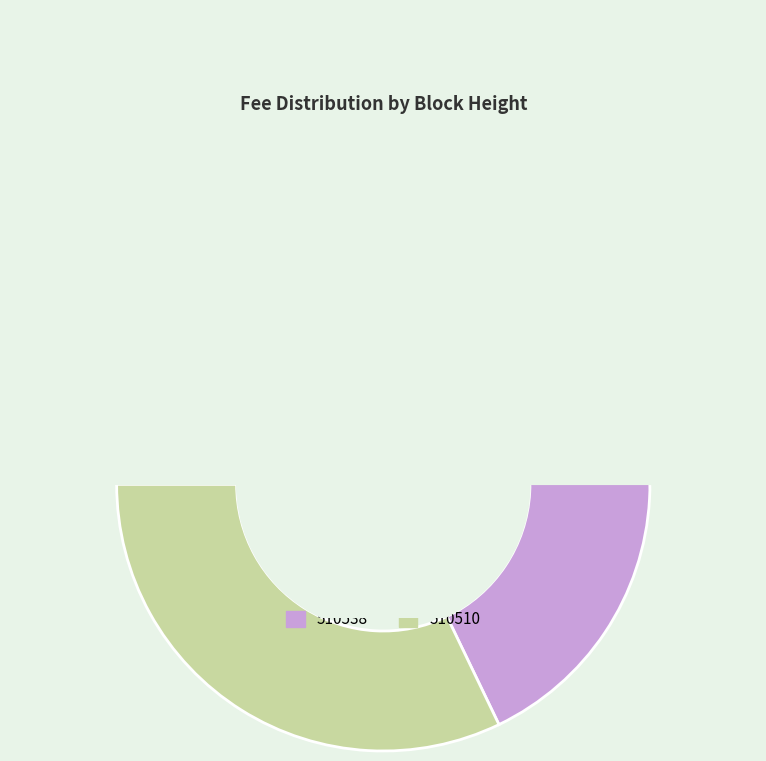

What percentage do 510510 and 510538 together represent?

100.0%